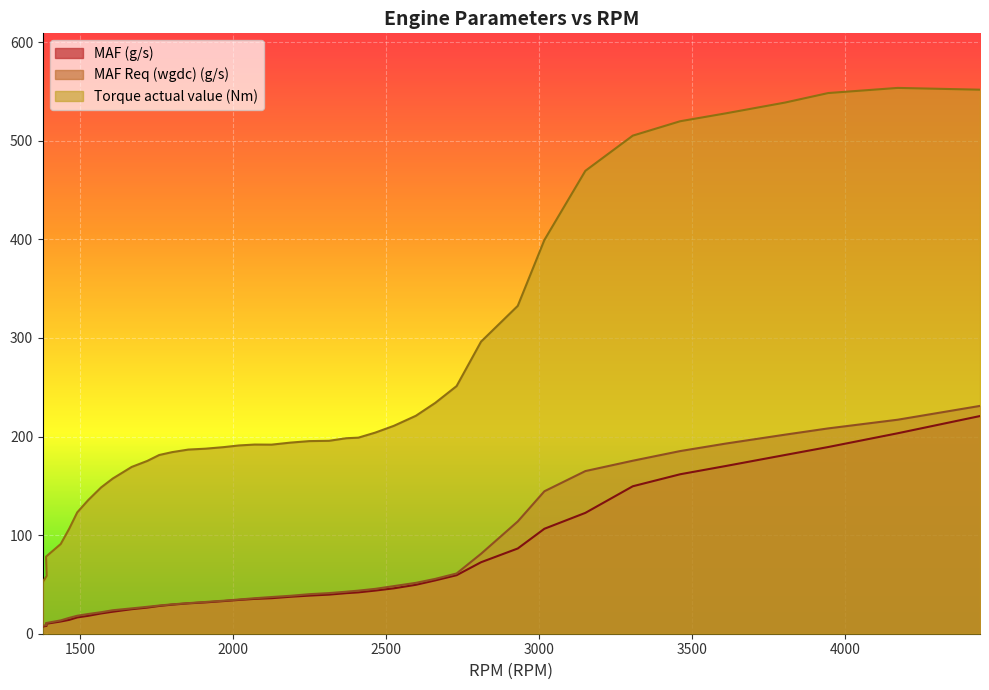

Reading left to right, list all the values displayed in this chart.

MAF (g/s): 7.3	8.0	10.1	12.4	14.1	16.5	18.2	20.6	22.3	24.9	26.5	28.2	29.5	30.8	31.8	33.1	34.3	35.3	36.0	37.5	38.7	39.7	41.1	42.0	43.8	46.1	49.6	54.1	59.4	72.5	86.5	106.5	122.6	149.6	161.8	170.2	181.3	189.4	203.4	220.8
MAF Req (wgdc) (g/s): 8.1	8.9	10.8	13.5	16.1	18.2	20.0	21.8	23.8	25.7	27.3	28.6	29.8	31.0	32.2	33.5	34.7	36.0	37.2	38.5	40.1	41.2	42.6	43.7	45.5	48.3	51.6	55.6	61.1	81.1	113.9	144.5	165.0	175.5	185.3	192.9	201.9	208.3	217.1	231.1
Torque actual value (Nm): 52.7	58.7	78.2	91.0	106.7	123.1	135.6	148.4	157.4	169.2	175.3	181.3	184.2	186.8	187.7	189.3	191.0	191.9	191.8	193.9	195.4	195.7	198.3	198.9	204.0	210.9	221.1	234.1	251.2	296.3	332.6	399.4	469.6	505.3	519.9	527.9	538.8	548.5	553.7	551.9